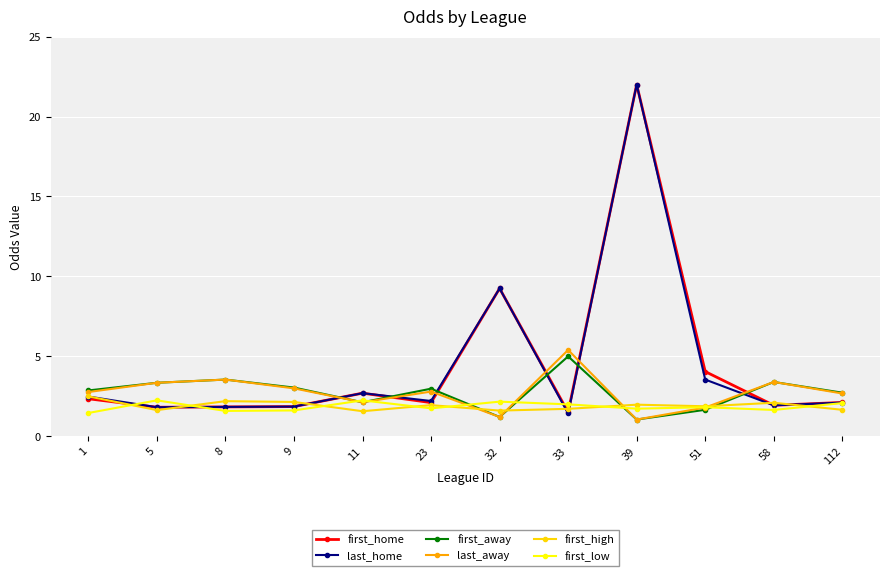

Where is first_home nearest to the value 11?

32